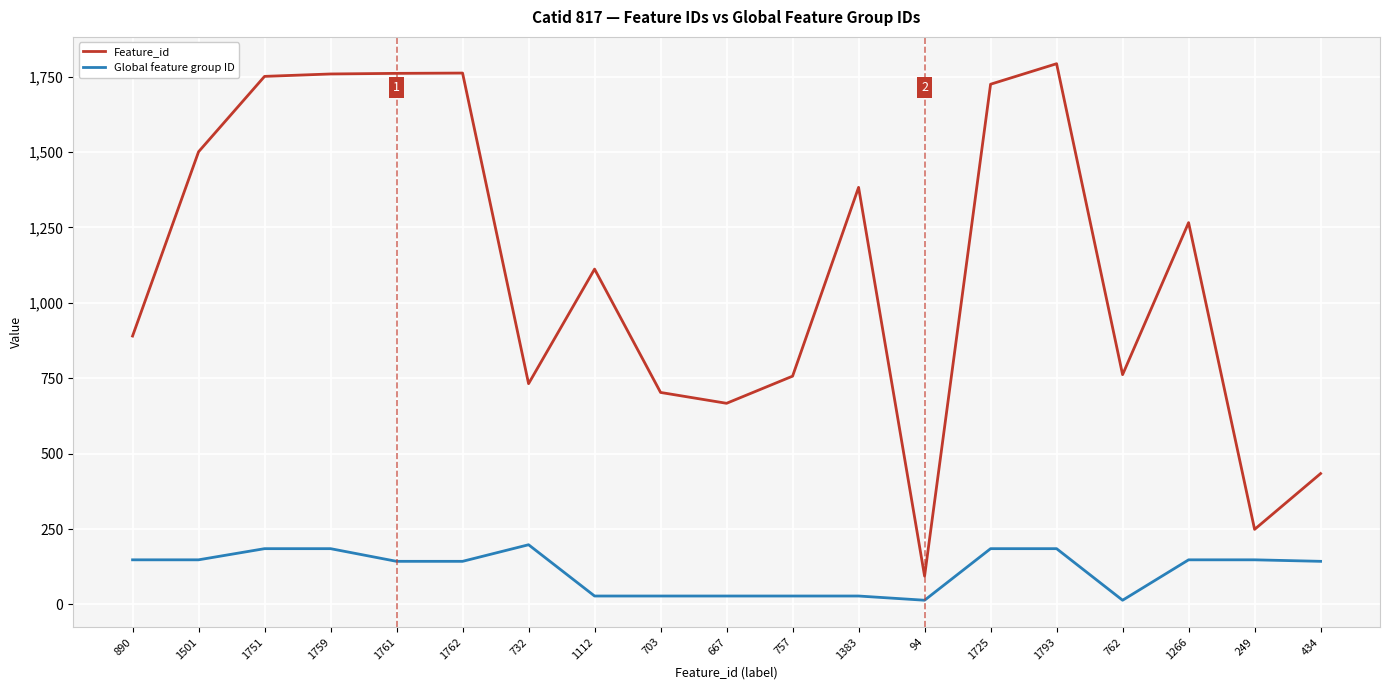

What is the difference between the highest and lowest values at 732?

534